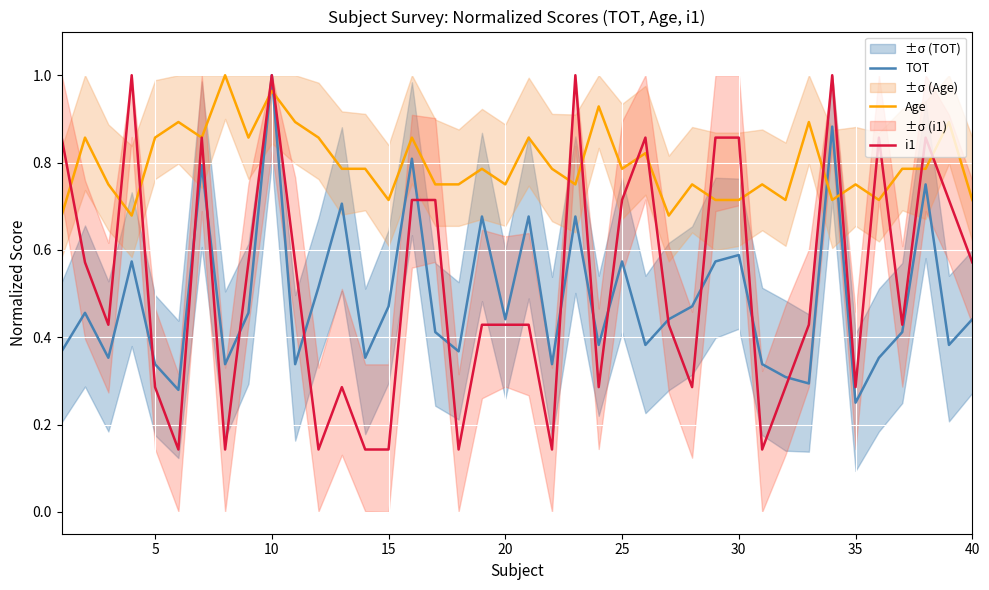

List the series in order of their peak value, lowest first.

TOT, Age, i1